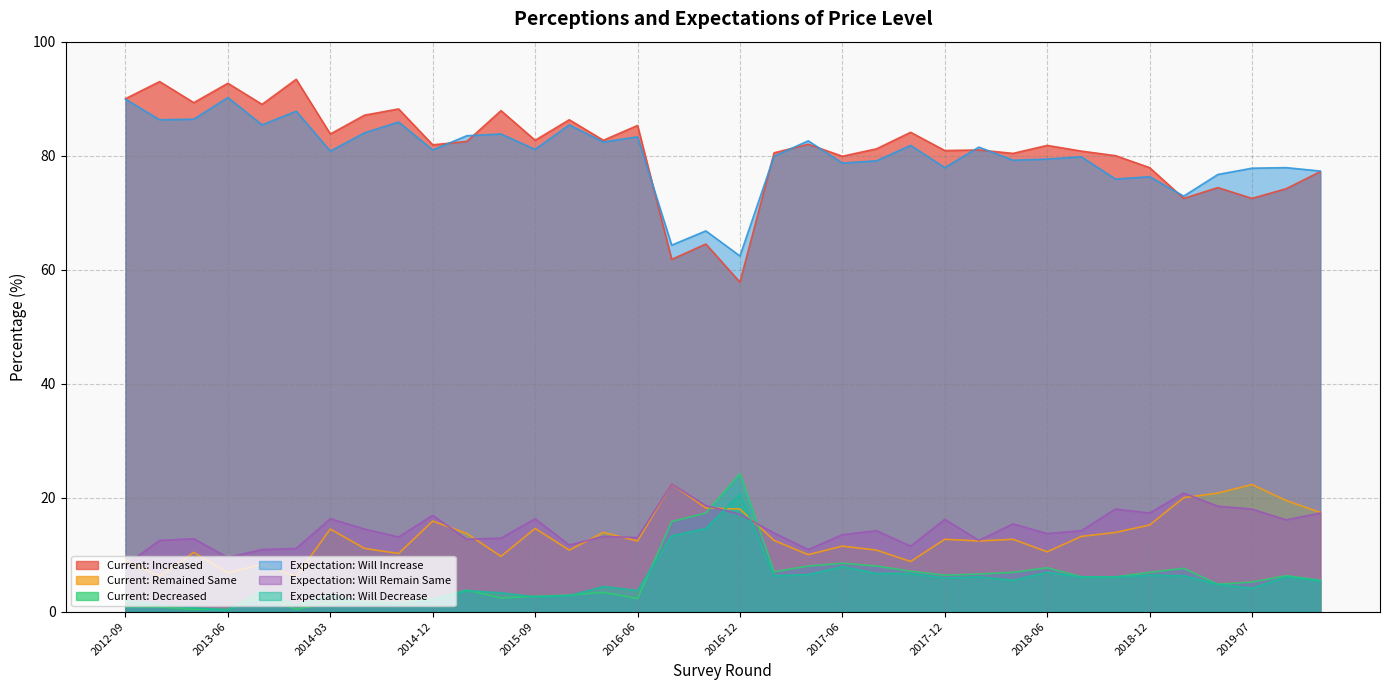

At which category is the sum across all series the highest?

2018-09